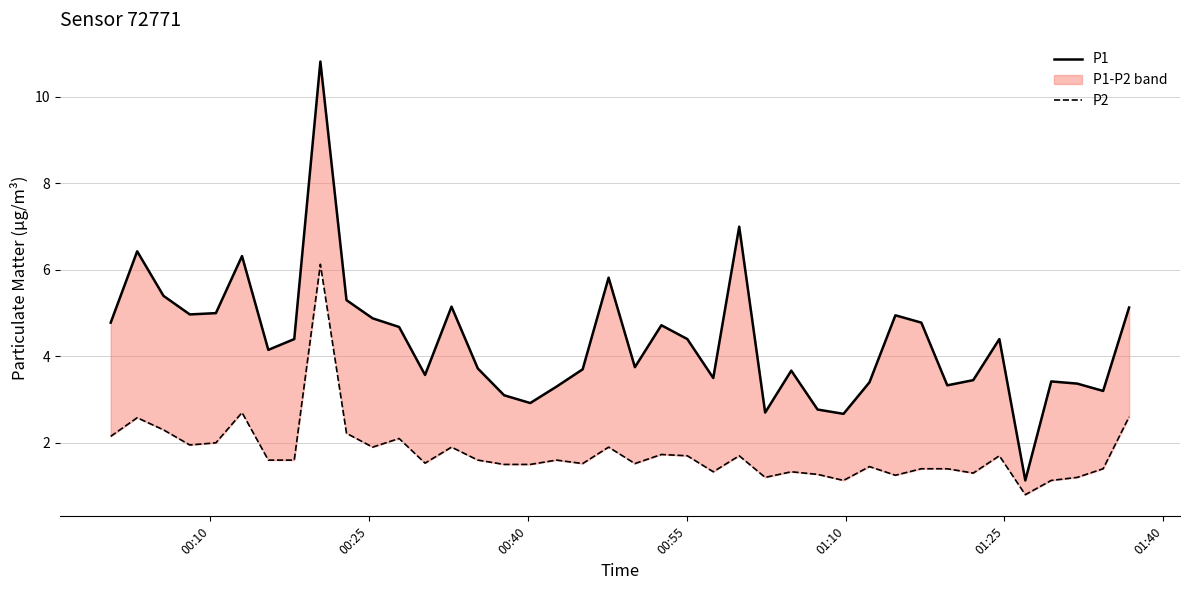

List the series in order of their overall mean, lowest first.

P2, P1